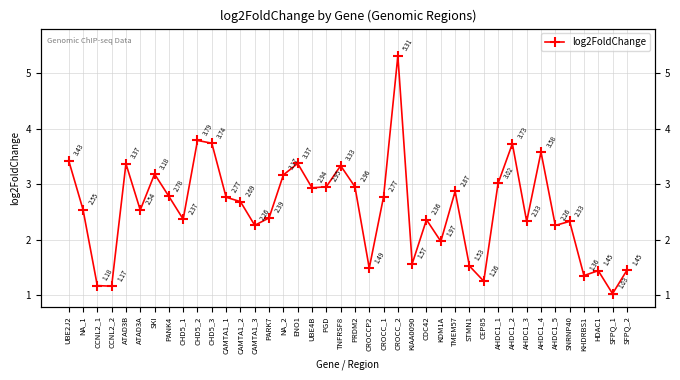

What position from the left is HDAC1?

38